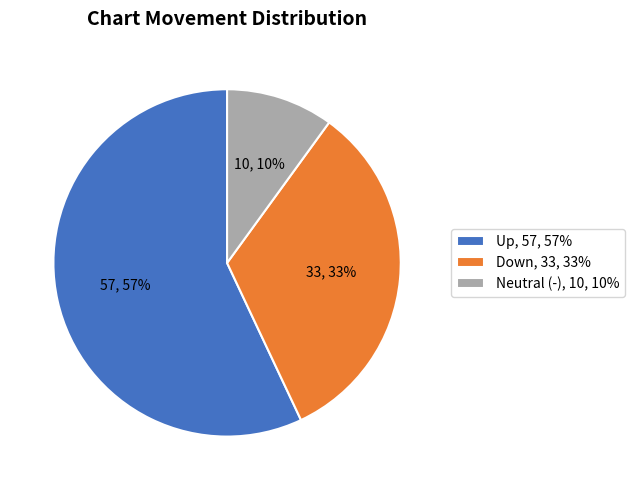

The Neutral (-), 10, 10% slice represents 10% of the pie. True or false?

True